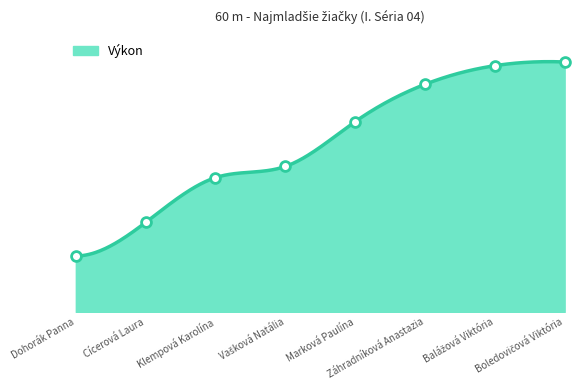

Between Marková Paulína and Záhradníková Anastazia, which is larger?

Záhradníková Anastazia